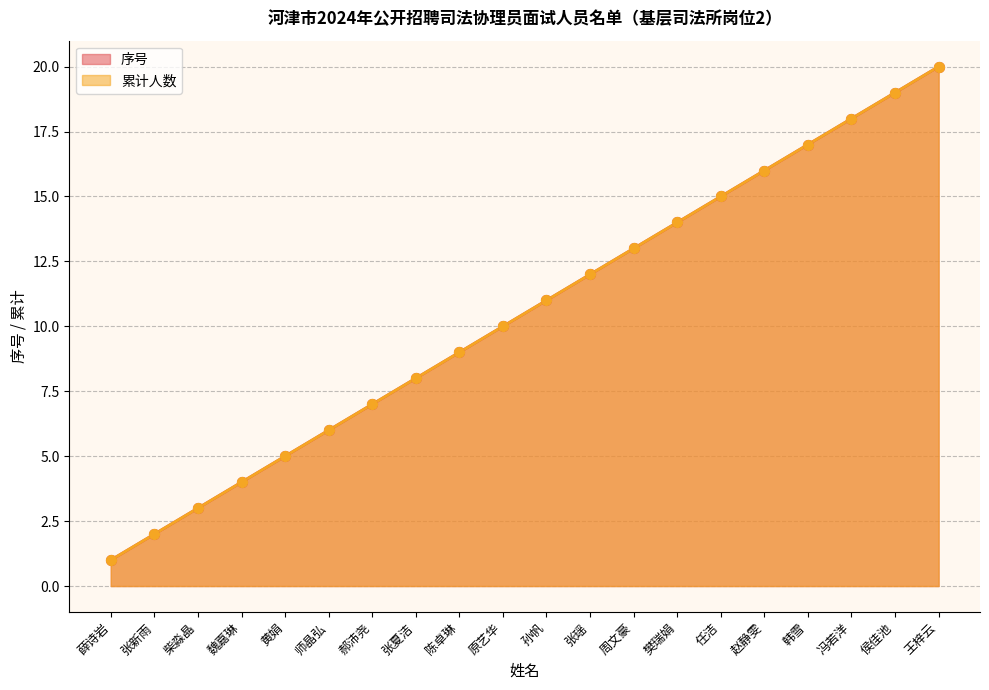

At how many categories does at least one series exceed 14?

6